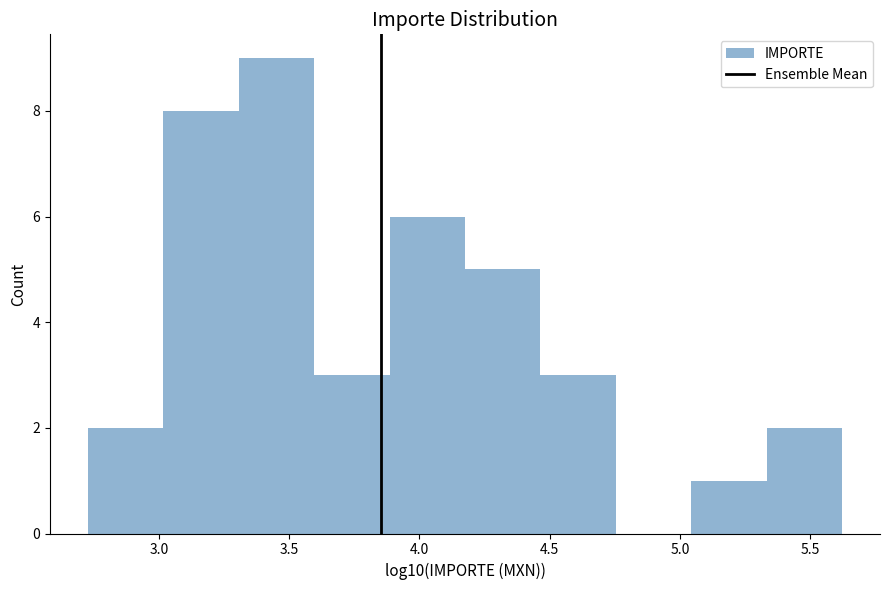

Which range on the x-axis has the tallest bar?

3.30 to 3.60